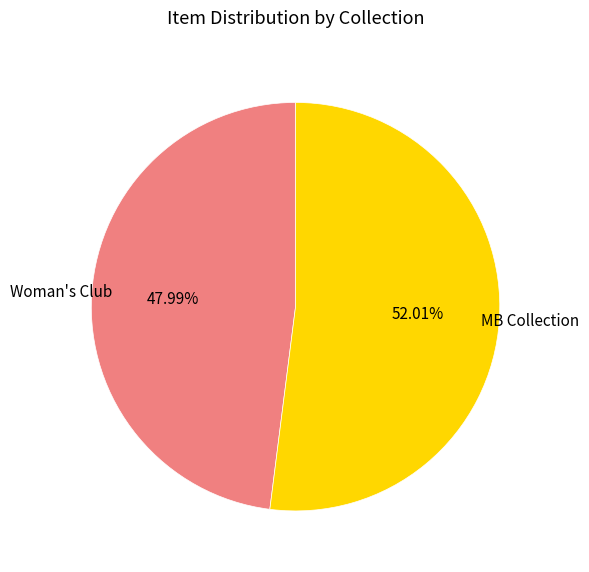

Is there a majority slice in this chart?

Yes